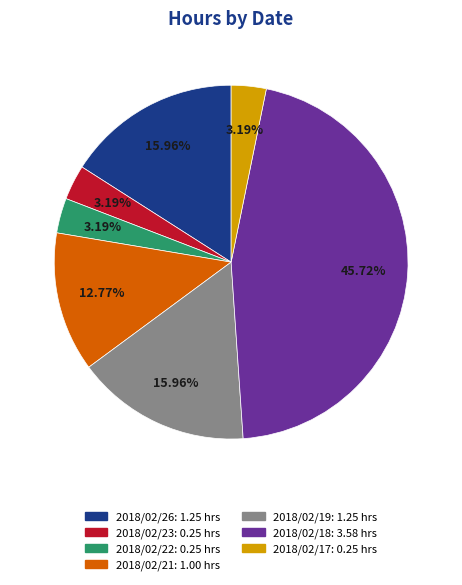

What percentage is NOT represented by 2018/02/19?

84.0%